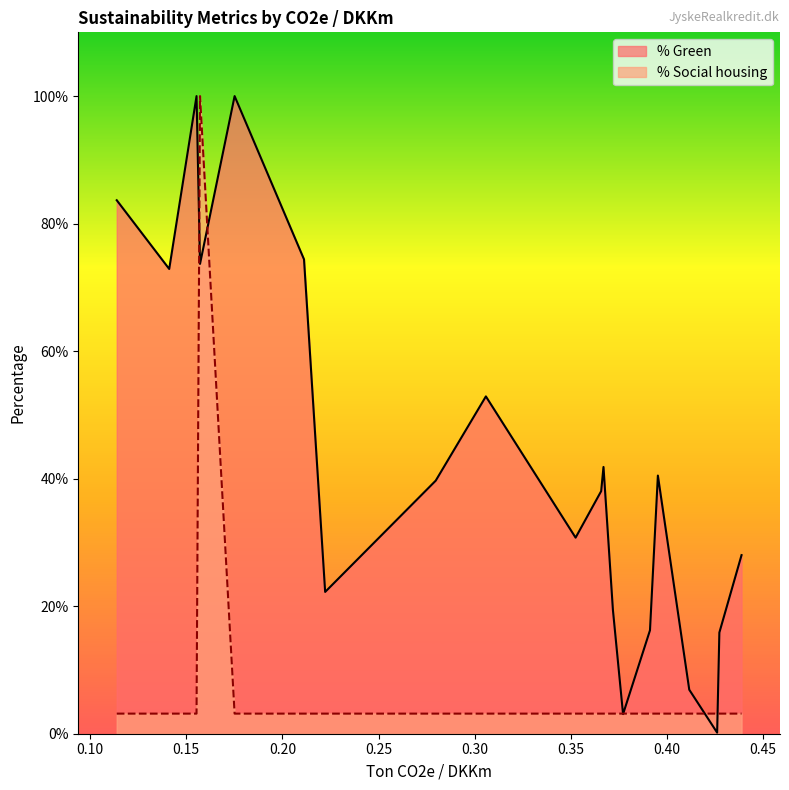

Between 0.305824838535249 and 0.27974819868749196, which is larger?

0.305824838535249